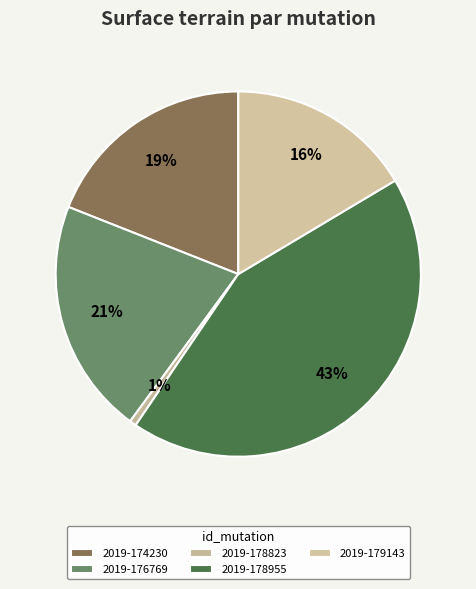

To the nearest percent, what is the combined percentage of 2019-176769 and 2019-178955?

64%